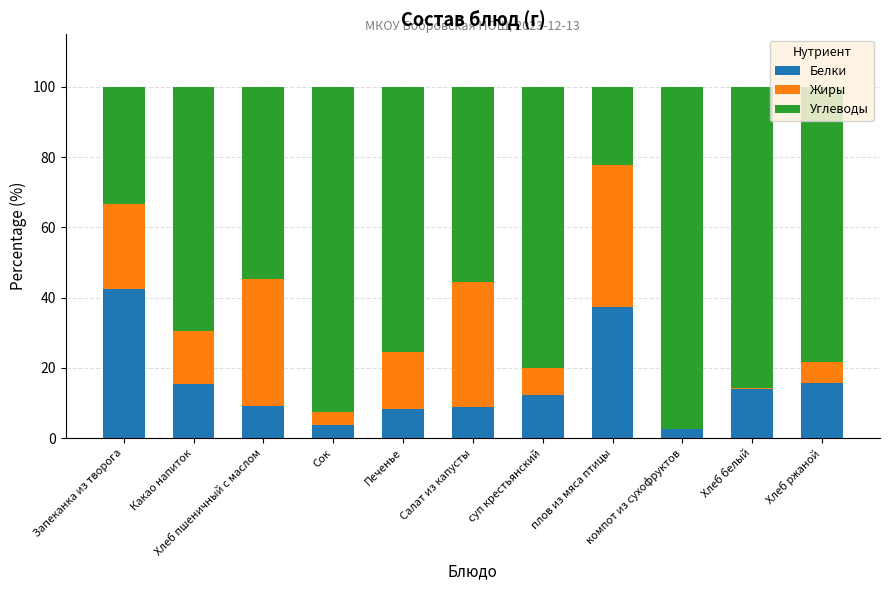

What is the sum of all Белки values?

169.9